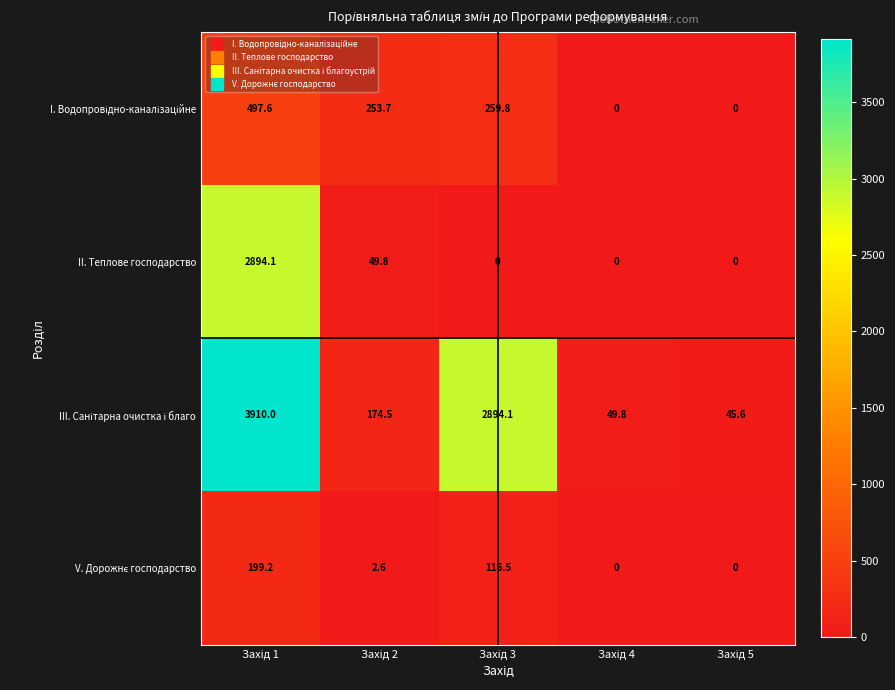

What is the maximum value shown in the chart?

3910.0